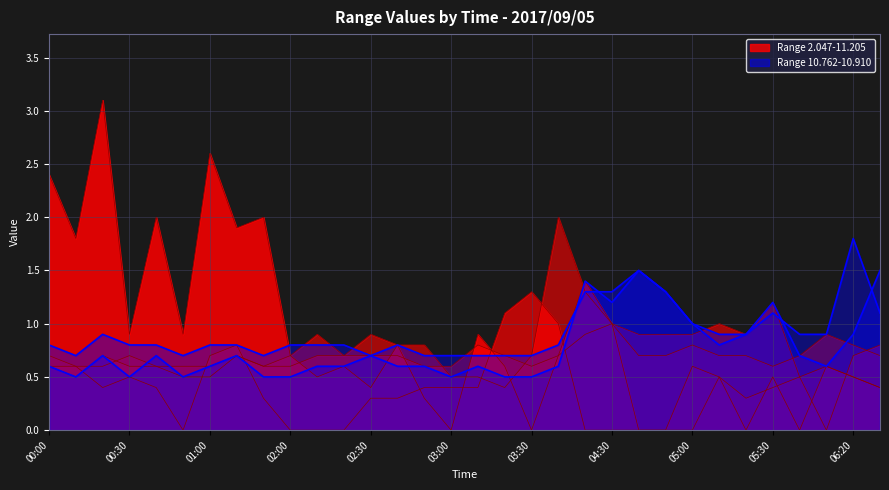

Where is the first local minimum for 10.910?

2017/09/05 00:10